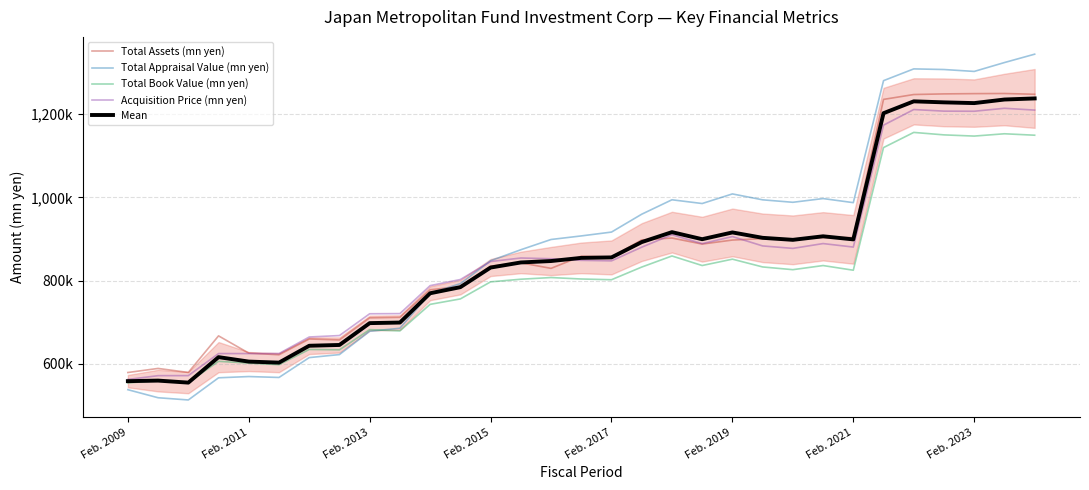

What is the difference between the highest and lowest values at Feb. 2013?

42098.0